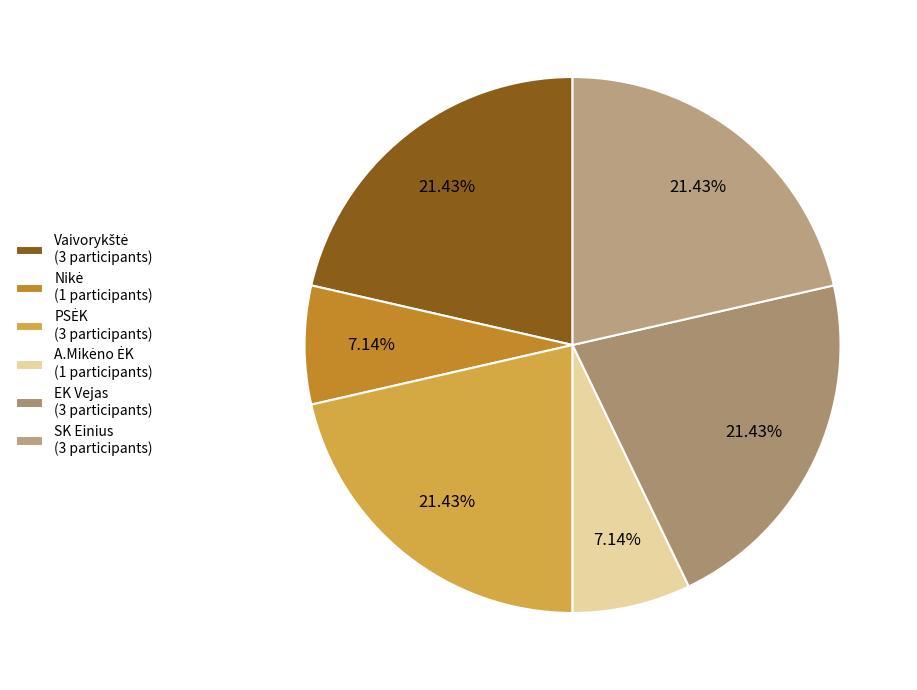

To the nearest percent, what is the average slice percentage?

17%